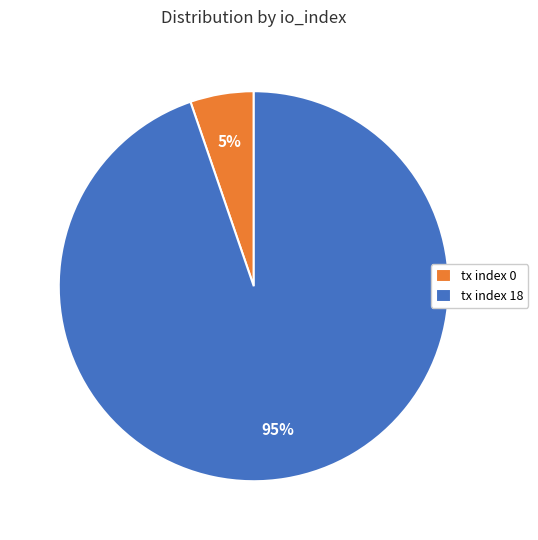

What is the smallest slice in the pie chart?

tx index 0